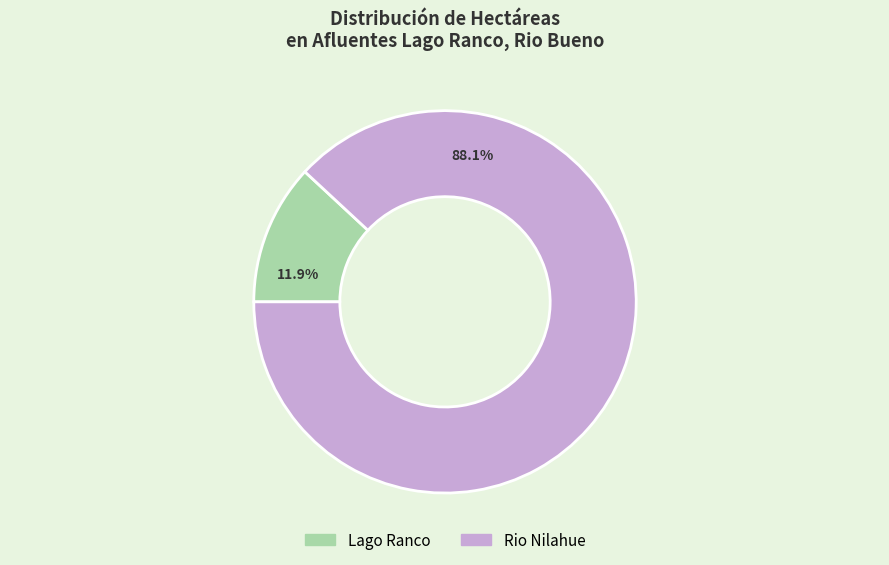

Approximately how many times larger is the value at Rio Nilahue compared to Lago Ranco?

7.4